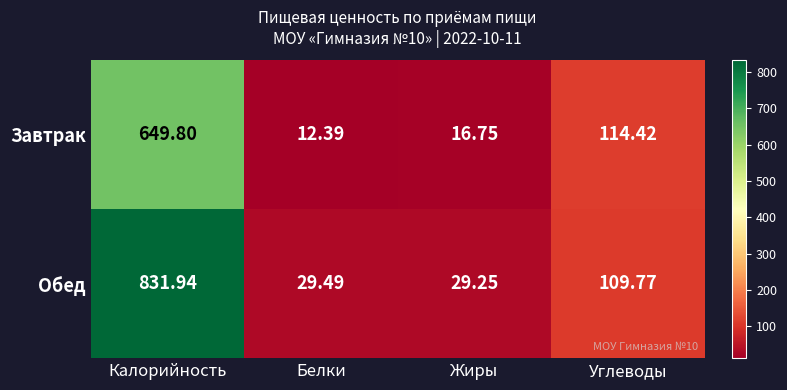

Which category has the highest value across all series?

Калорийность